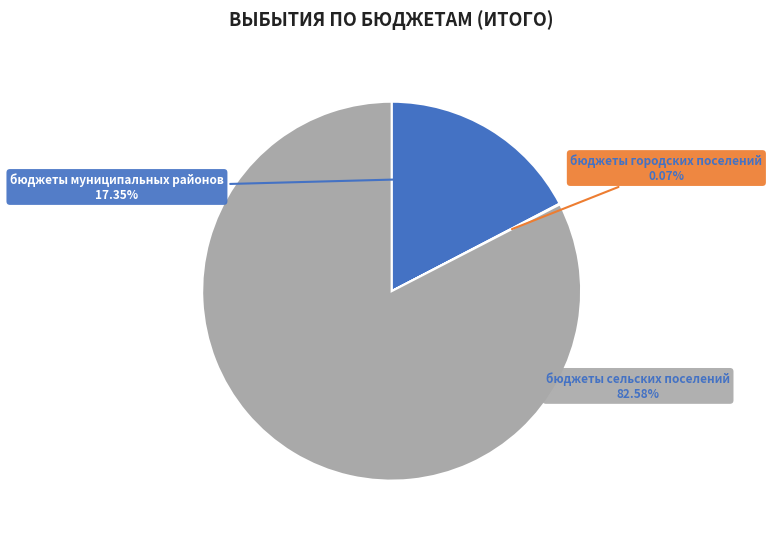

Does any single category account for the majority?

Yes